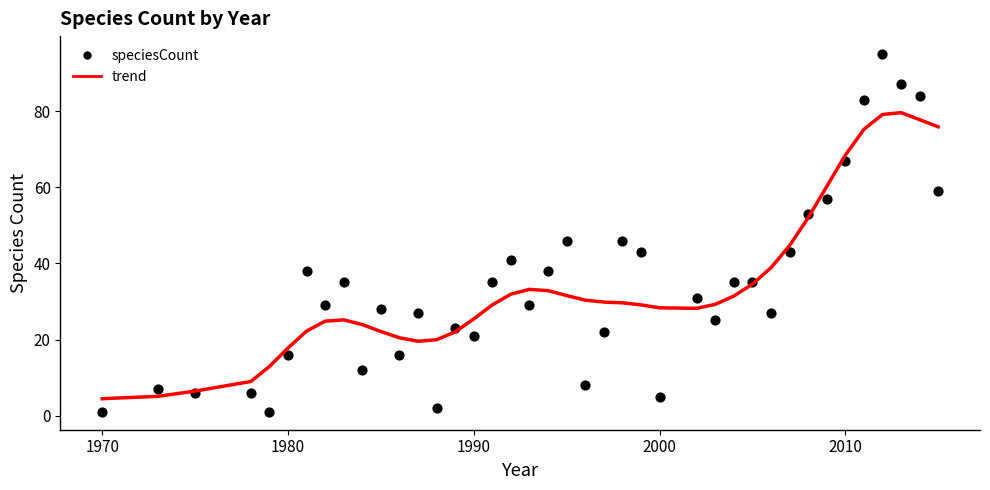

What is the range of Y values (max minus min)?

94